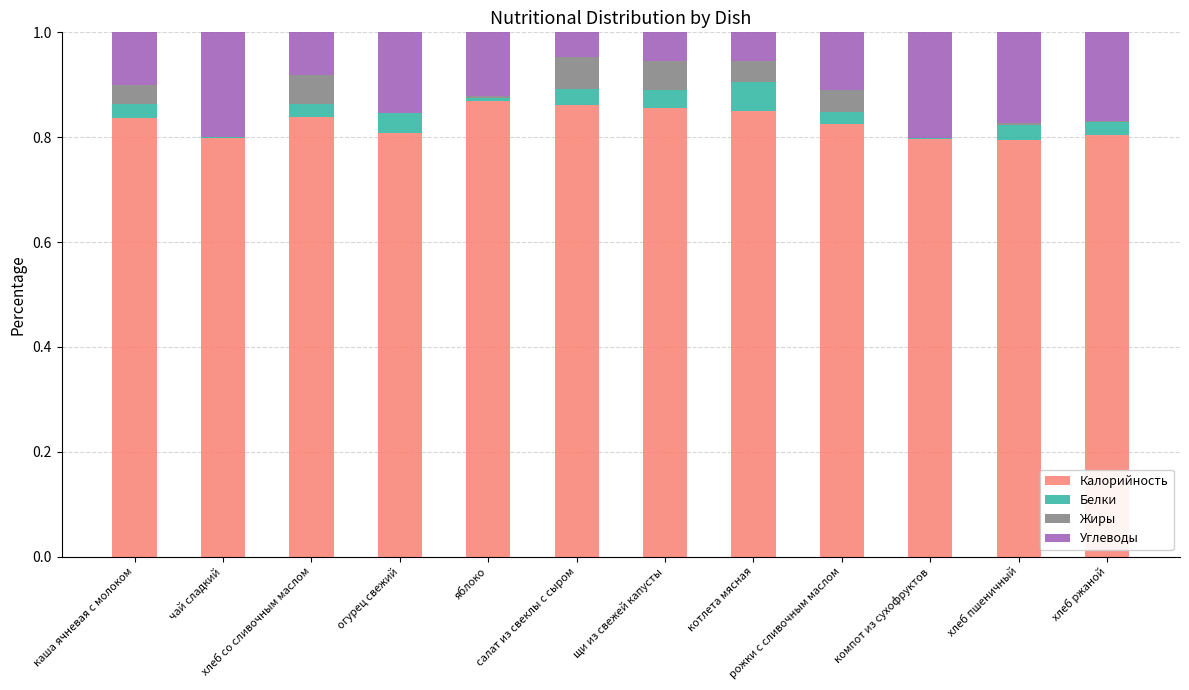

Does the chart contain stacked bars?

Yes